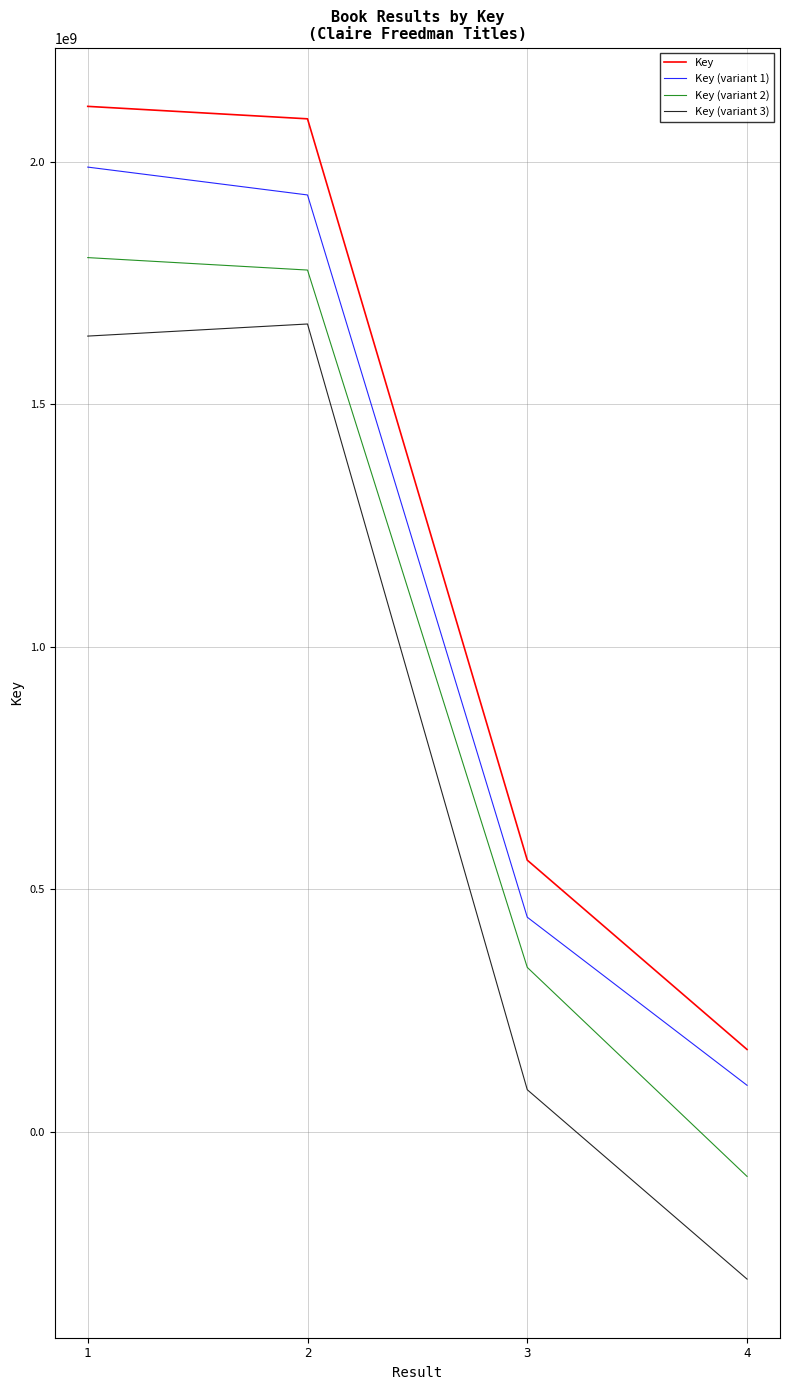

Which series has the largest total across all categories?

Key